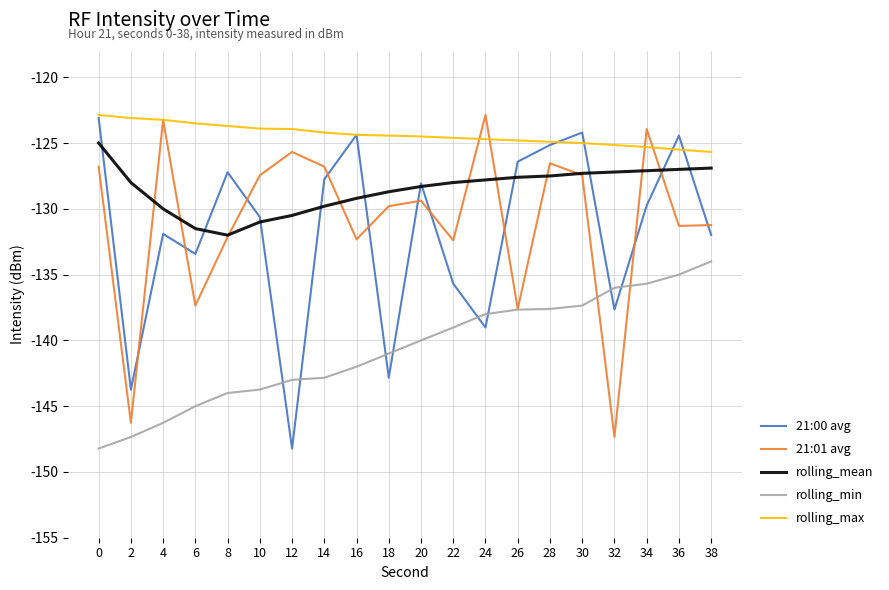

True or false: rolling_min and rolling_max intersect in this chart.

False